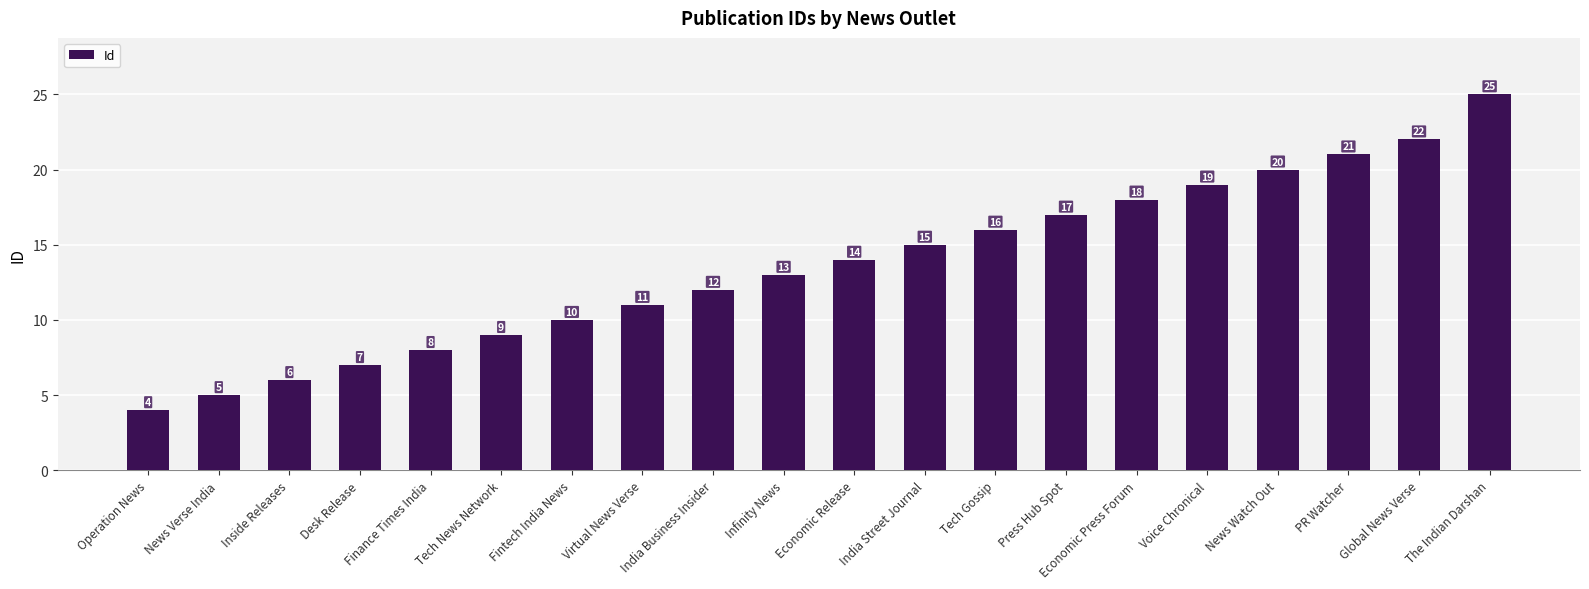

How many categories are shown in the chart?

20